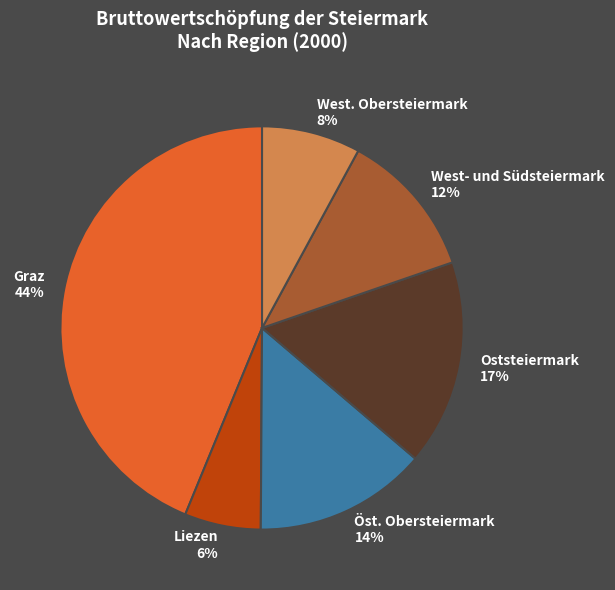

Is the sum of Graz and Öst. Obersteiermark greater than half?

Yes